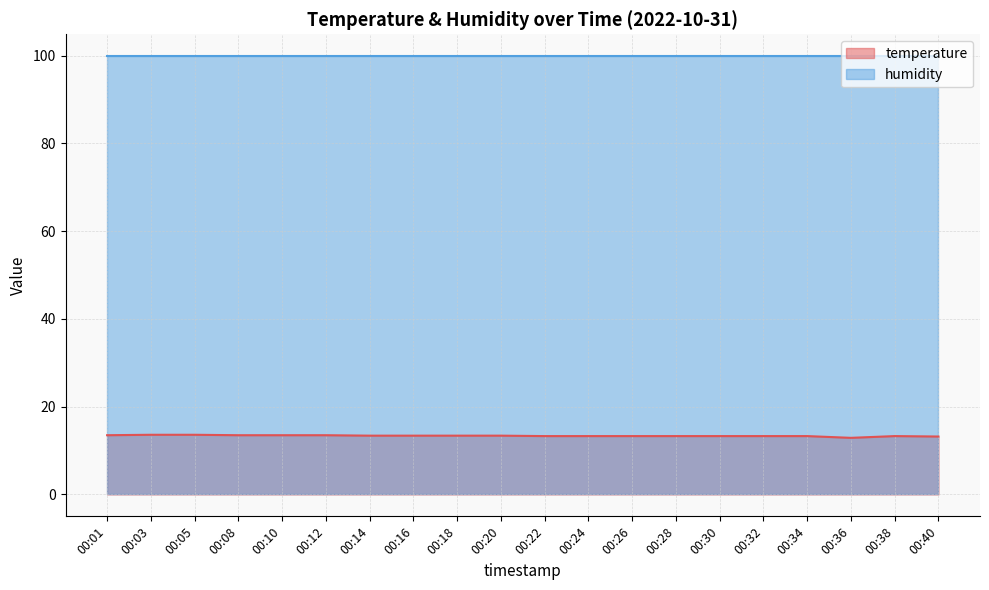

At which label does the data first exceed 13?

00:01